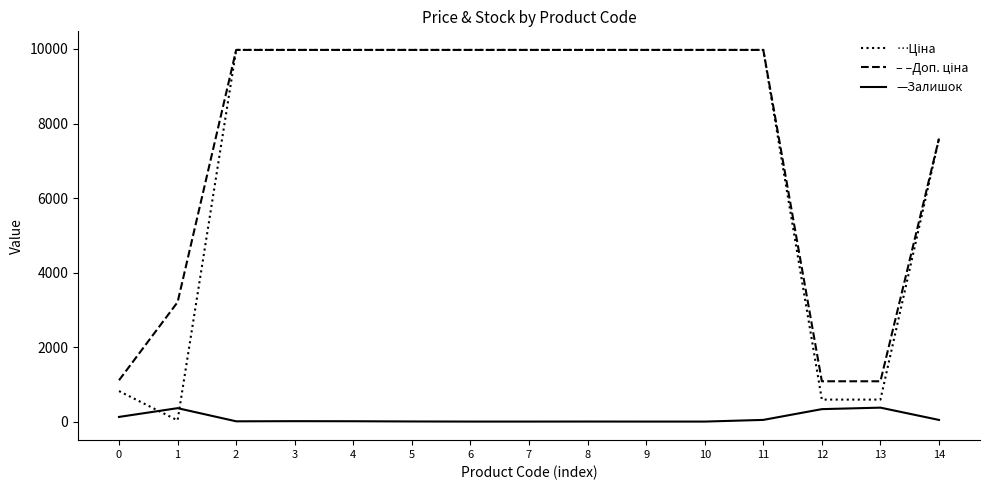

What is the maximum value shown in the chart?

9975.0